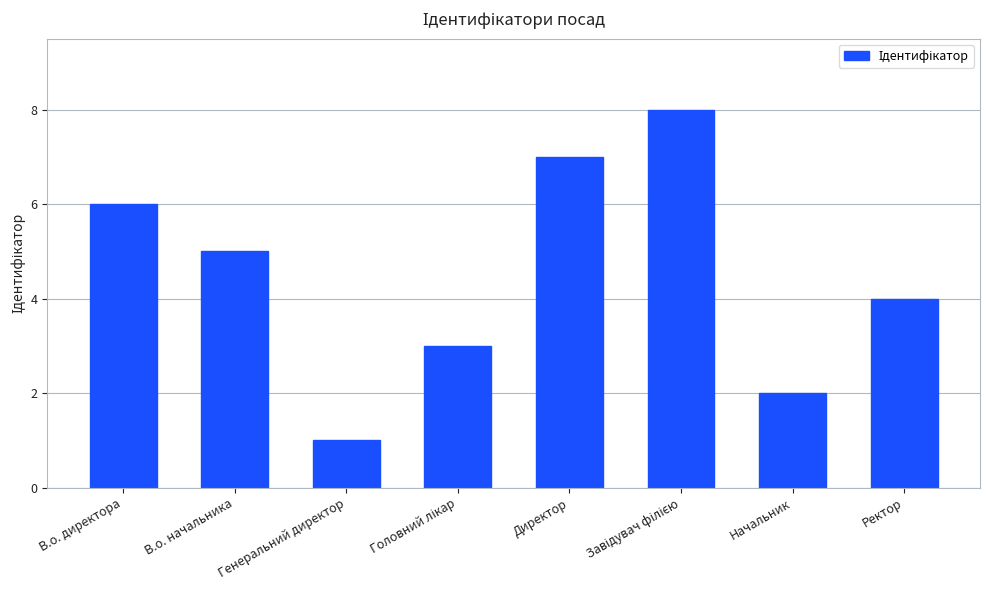

True or false: the data shows 7 at Ректор.

False